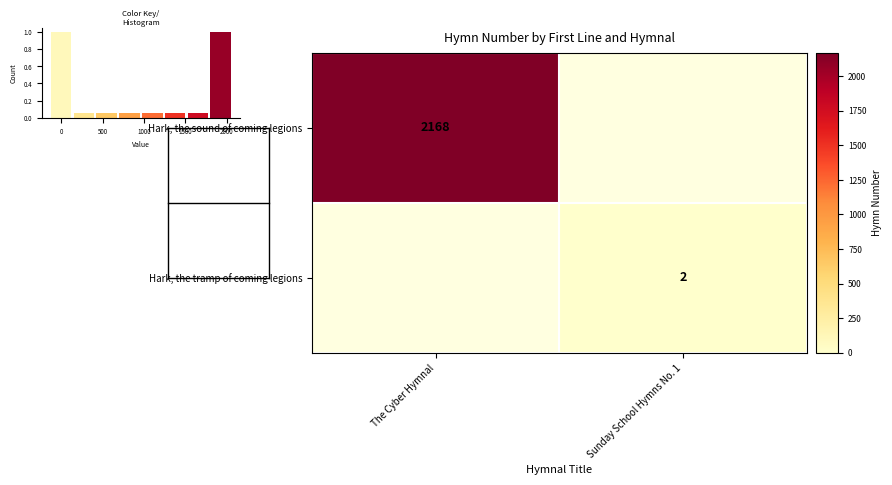

True or false: Hark, the sound of coming legions has a value of 2168 at The Cyber Hymnal.

True